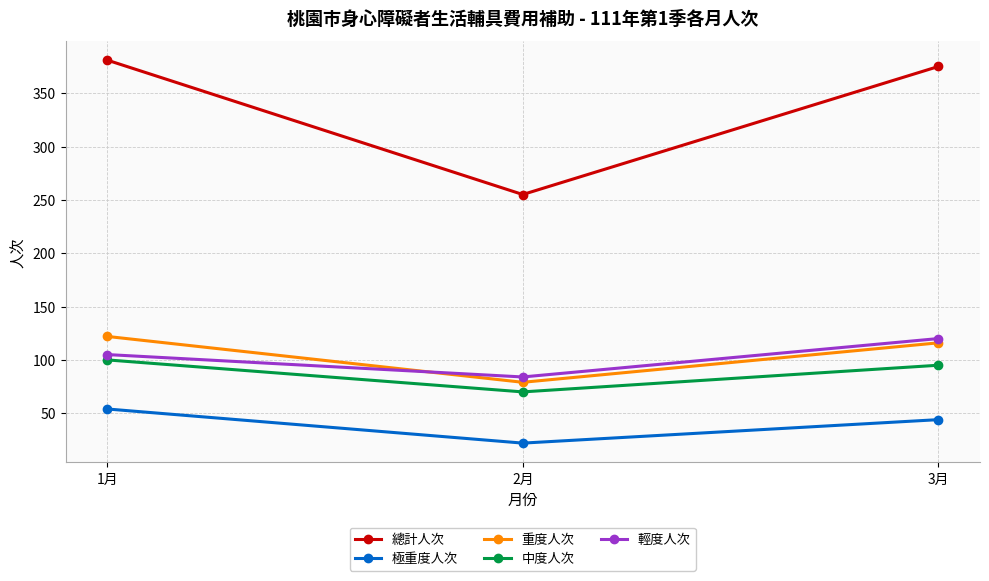

What is the sum of all 極重度人次 values?

120